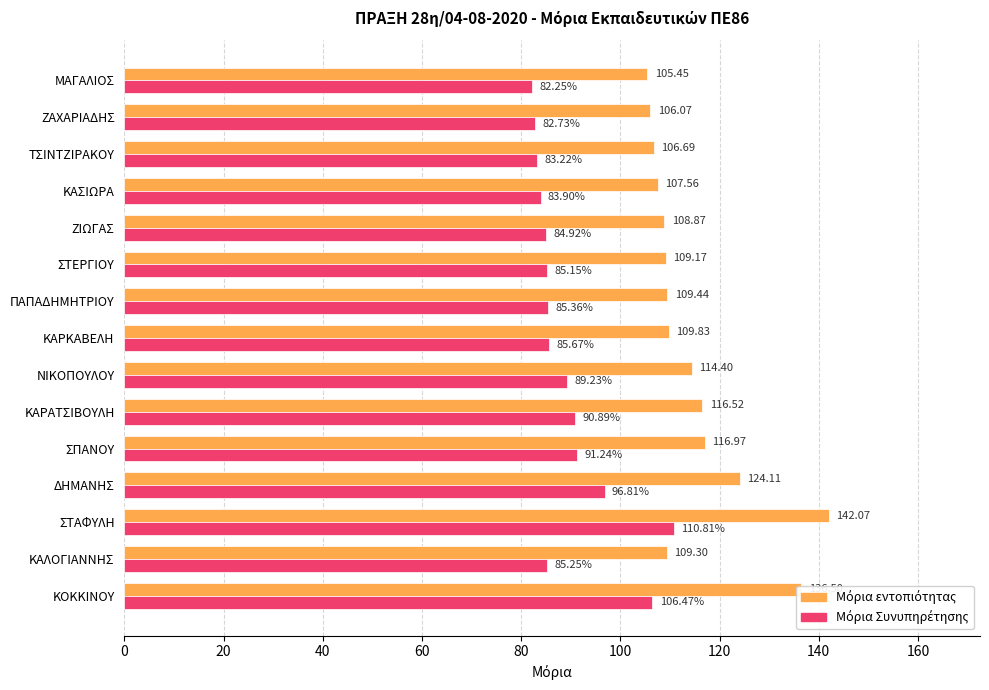

What is the total value across all series at ΣΤΑΦΥΛΗ?

252.9